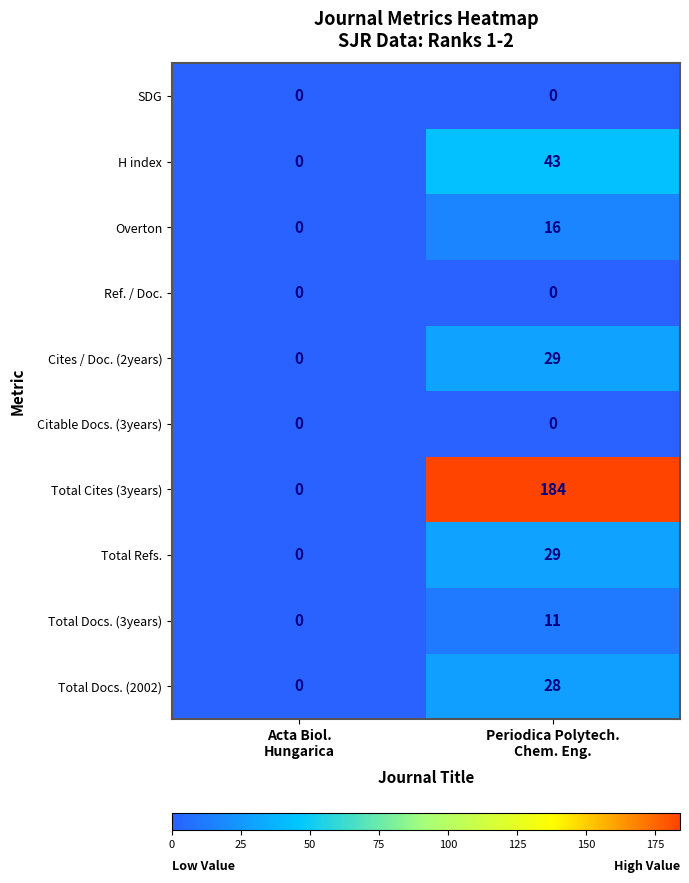

Between Acta Biol.
Hungarica and Periodica Polytech.
Chem. Eng., which series saw the biggest shift?

Total Cites (3years)